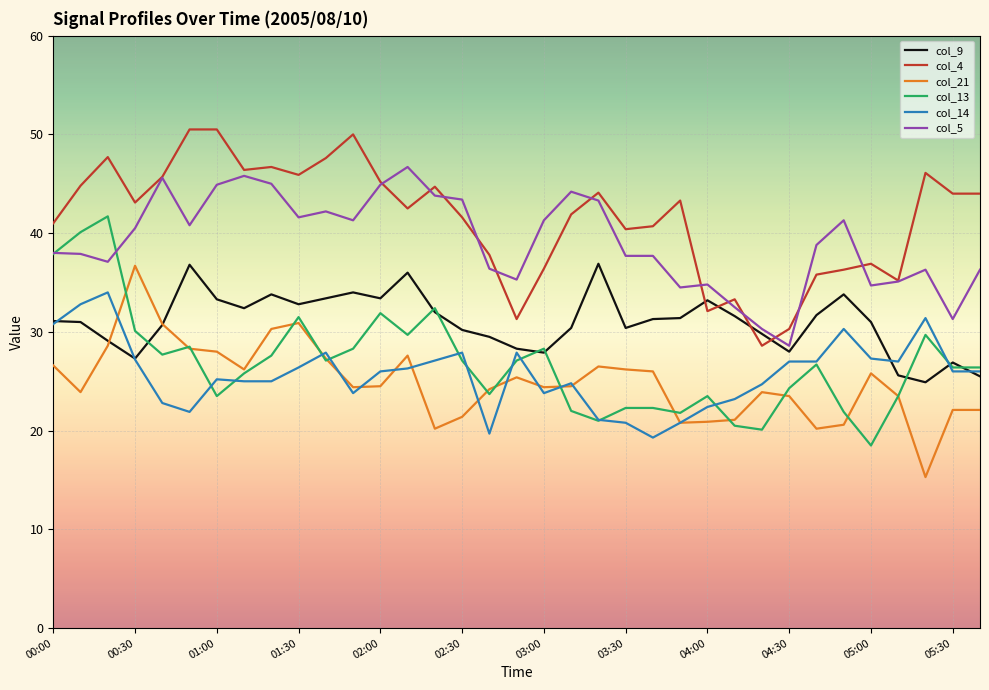

Does the chart display data point markers on the line(s)?

No